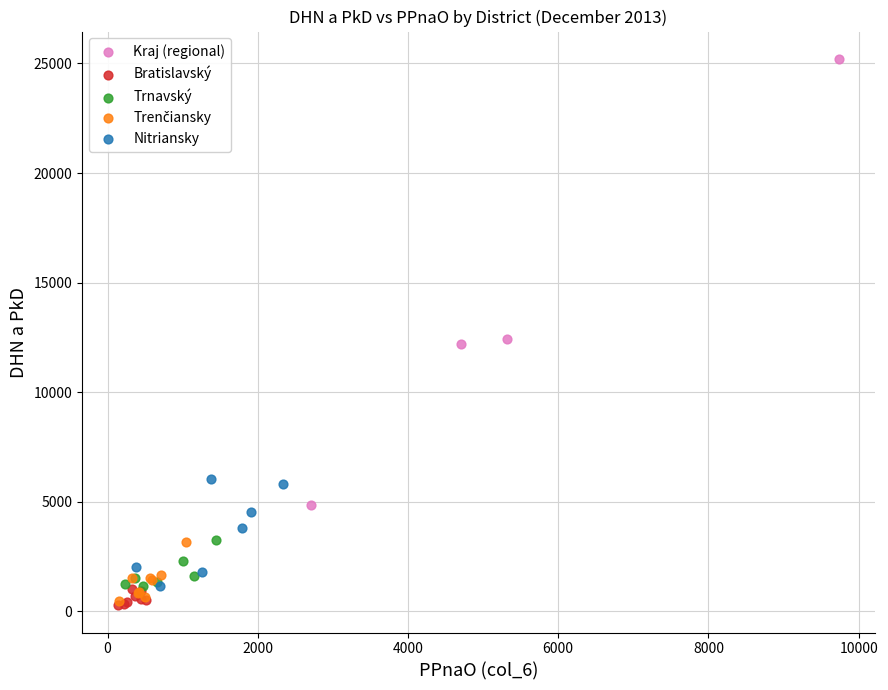

Which series has the largest Y range (max minus min)?

Kraj (regional)